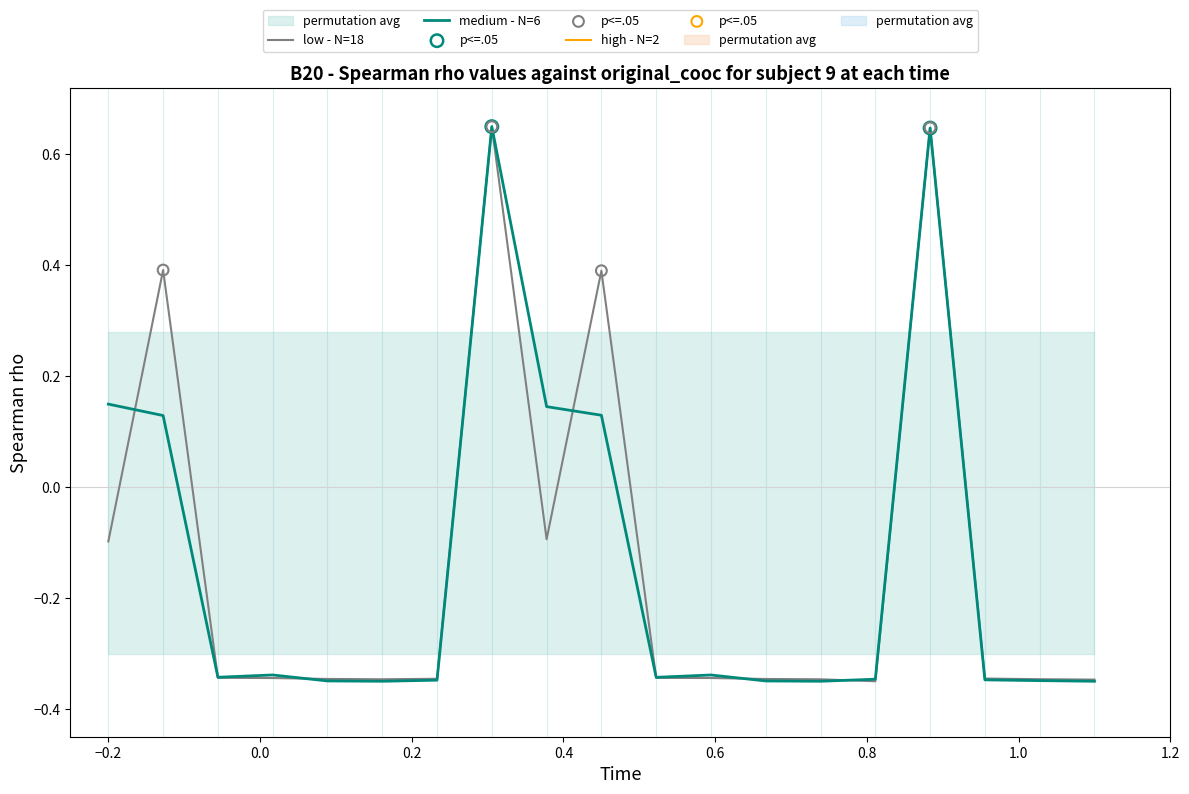

Which series contains the highest Y value?

low - N=18